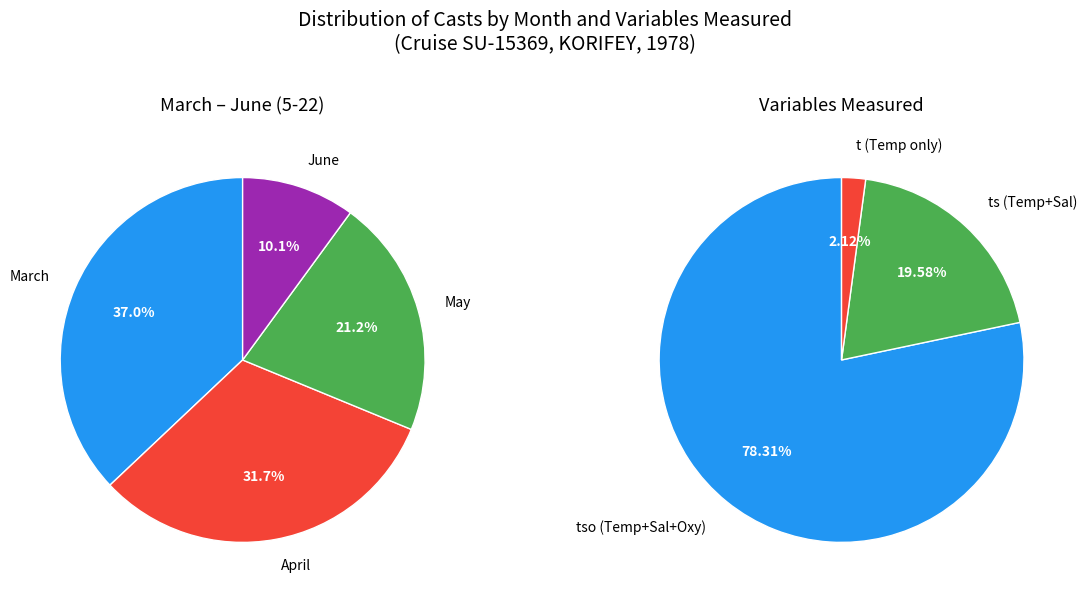

Is there a majority slice in this chart?

No